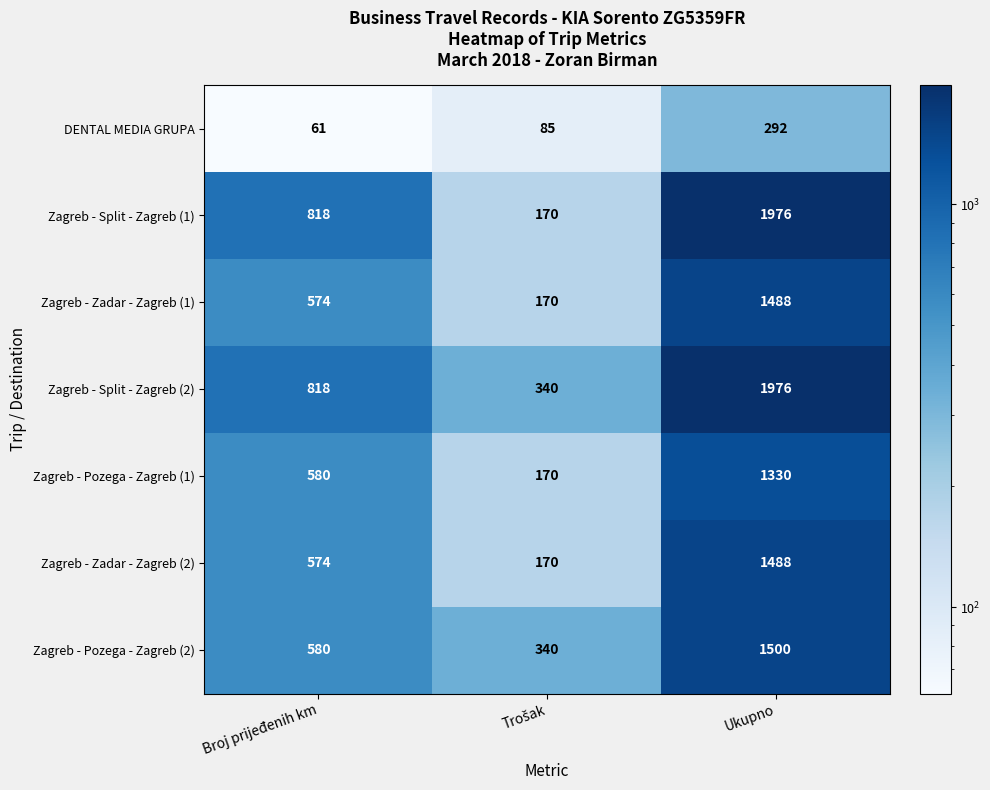

What is the difference between the highest and lowest values at Broj prijeđenih km?

757